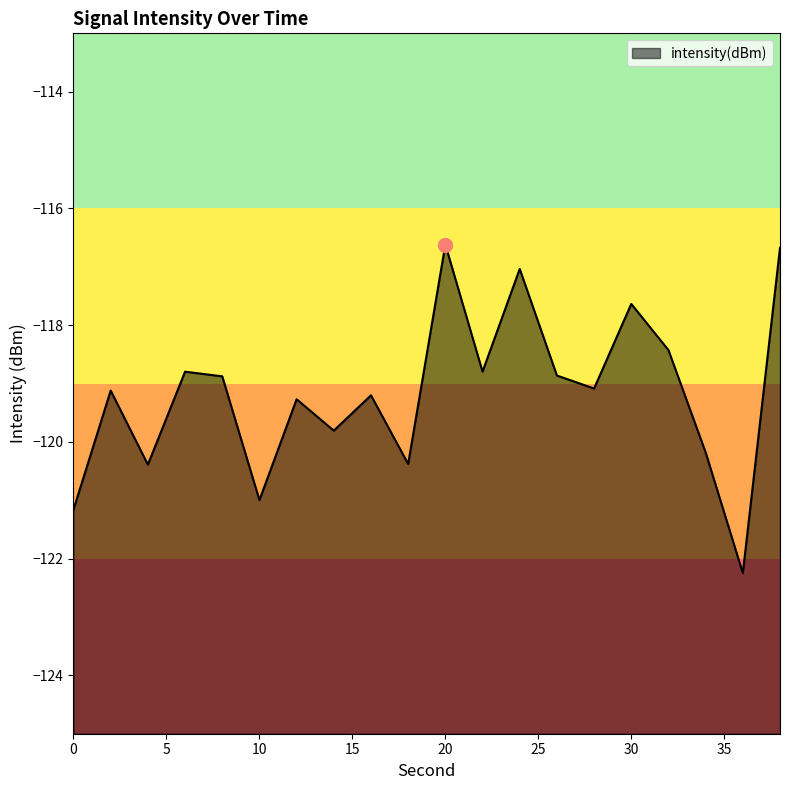

List the labels in order of value, smallest first.

36, 0, 10, 4, 18, 34, 14, 12, 16, 2, 28, 8, 26, 6, 22, 32, 30, 24, 38, 20